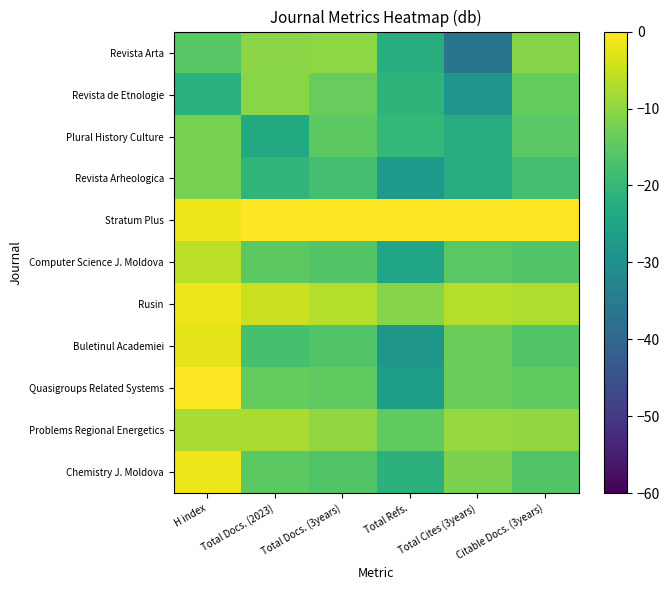

Reading right to left, extract all data points from this chart.

Chemistry J. Moldova: Citable Docs. (3years)=-16.2	Total Cites (3years)=-11.8	Total Refs.=-21.4	Total Docs. (3years)=-16.2	Total Docs. (2023)=-15.1	H index=-1.6
Problems Regional Energetics: Citable Docs. (3years)=-10.1	Total Cites (3years)=-9.4	Total Refs.=-14.5	Total Docs. (3years)=-10.1	Total Docs. (2023)=-7.7	H index=-7.6
Quasigroups Related Systems: Citable Docs. (3years)=-14.7	Total Cites (3years)=-13.4	Total Refs.=-26.3	Total Docs. (3years)=-14.6	Total Docs. (2023)=-14.3	H index=0.0
Buletinul Academiei: Citable Docs. (3years)=-16.4	Total Cites (3years)=-13.4	Total Refs.=-28.2	Total Docs. (3years)=-16.4	Total Docs. (2023)=-17.4	H index=-2.5
Rusin: Citable Docs. (3years)=-7.2	Total Cites (3years)=-6.7	Total Refs.=-11.0	Total Docs. (3years)=-6.7	Total Docs. (2023)=-4.9	H index=-1.6
Computer Science J. Moldova: Citable Docs. (3years)=-16.4	Total Cites (3years)=-15.4	Total Refs.=-24.7	Total Docs. (3years)=-16.0	Total Docs. (2023)=-15.1	H index=-6.0
Stratum Plus: Citable Docs. (3years)=0.0	Total Cites (3years)=0.0	Total Refs.=0.0	Total Docs. (3years)=0.0	Total Docs. (2023)=0.0	H index=-1.6
Revista Arheologica: Citable Docs. (3years)=-17.9	Total Cites (3years)=-22.7	Total Refs.=-27.5	Total Docs. (3years)=-17.9	Total Docs. (2023)=-20.7	H index=-12.0
Plural History Culture: Citable Docs. (3years)=-15.3	Total Cites (3years)=-22.7	Total Refs.=-20.1	Total Docs. (3years)=-15.2	Total Docs. (2023)=-23.4	H index=-12.0
Revista de Etnologie: Citable Docs. (3years)=-14.1	Total Cites (3years)=-28.7	Total Refs.=-21.0	Total Docs. (3years)=-14.0	Total Docs. (2023)=-10.6	H index=-21.6
Revista Arta: Citable Docs. (3years)=-10.8	Total Cites (3years)=-36.6	Total Refs.=-22.4	Total Docs. (3years)=-10.2	Total Docs. (2023)=-10.4	H index=-15.6